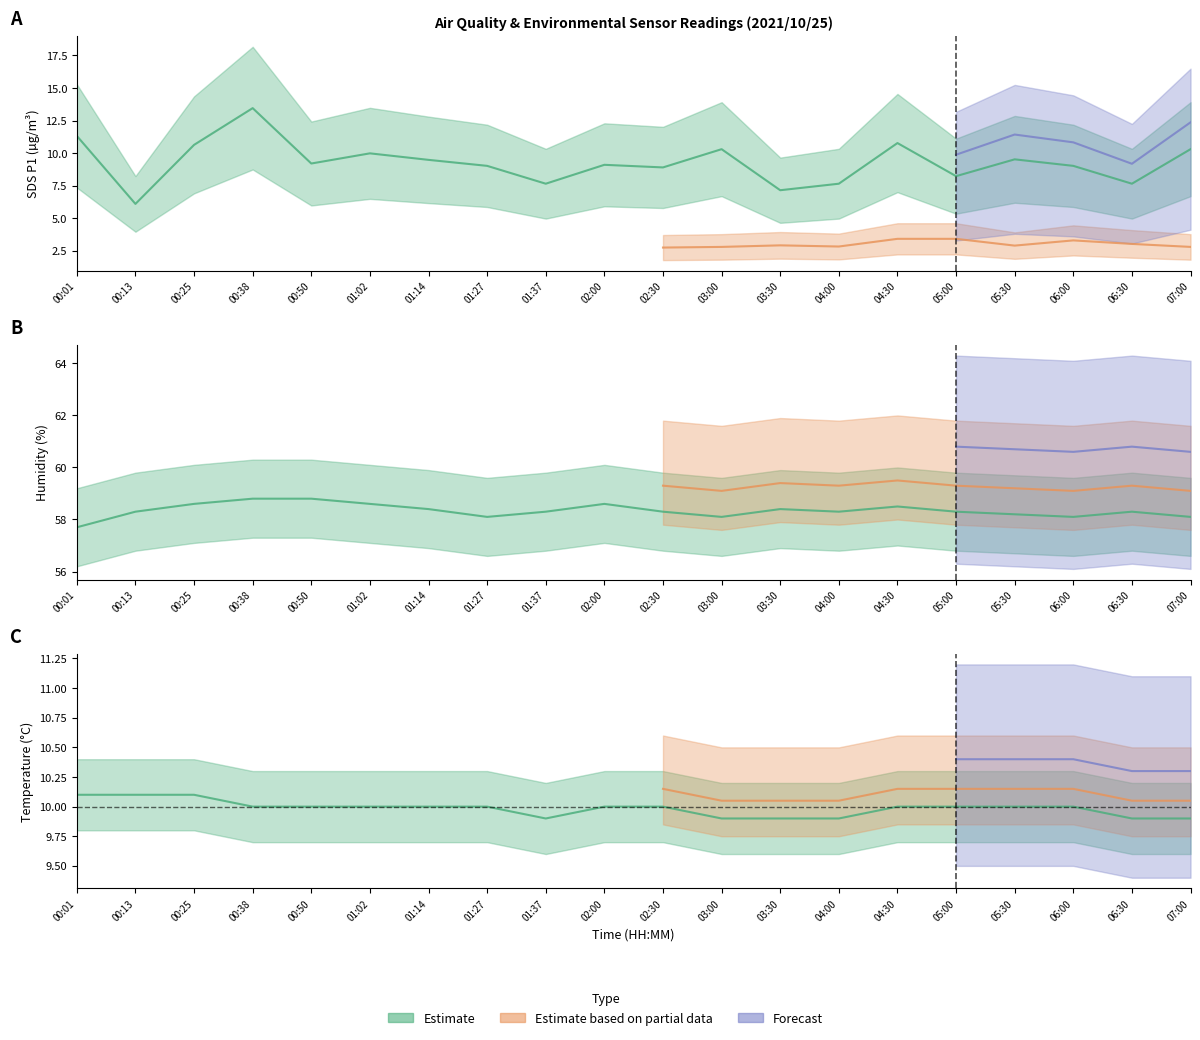

How many lines are shown in the chart?

3